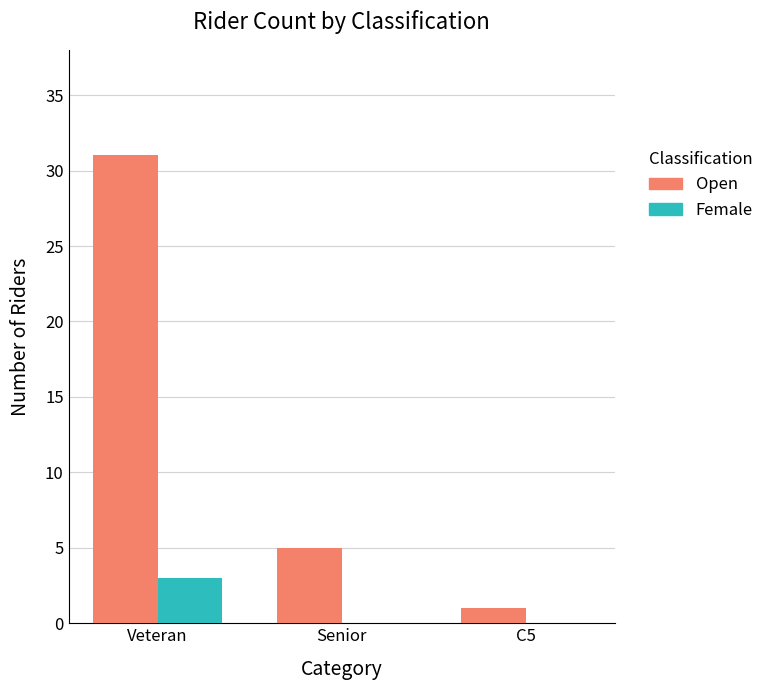

What is the sum of all Open values?

37